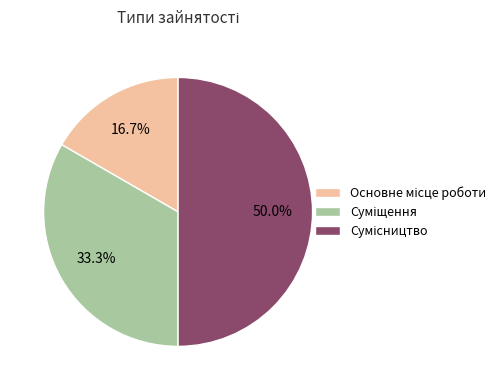

To the nearest percent, what percentage of the pie is Сумісництво?

50%